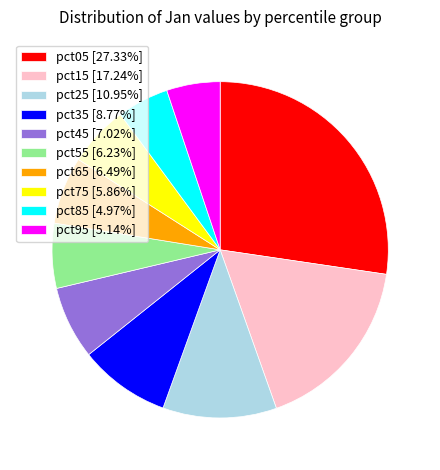

How many slices are in this pie chart?

10